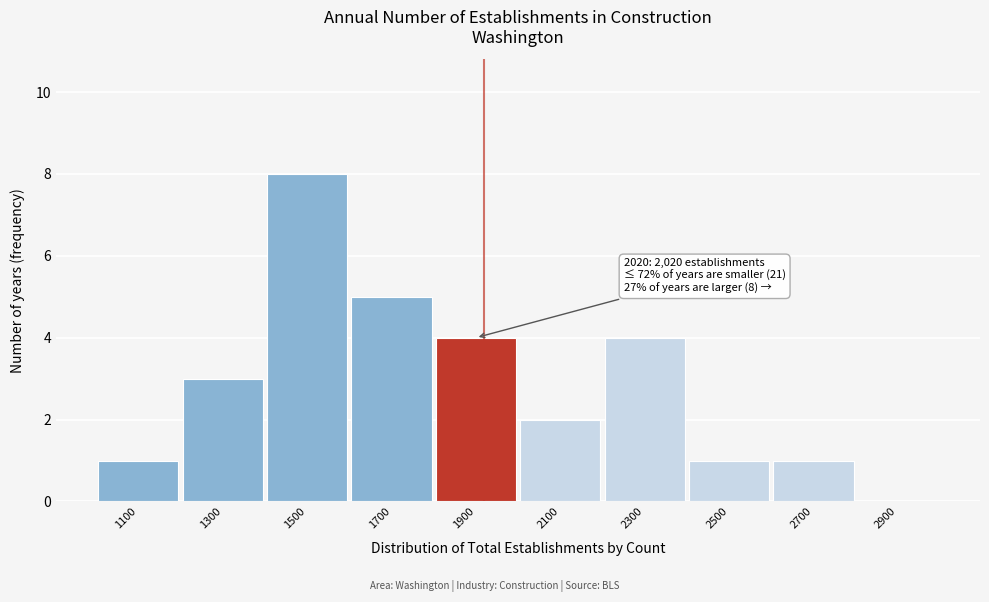

Reading left to right, list all the values displayed in this chart.

1100=1	1300=3	1500=8	1700=5	1900=4	2100=2	2300=4	2500=1	2700=1	2900=0